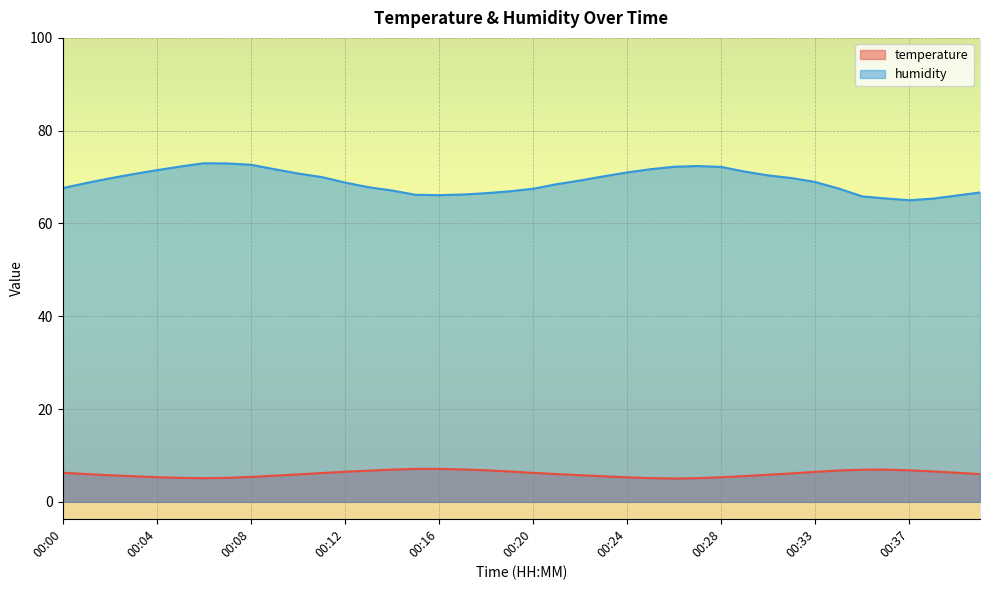

Which category has the highest value across all series?

00:06